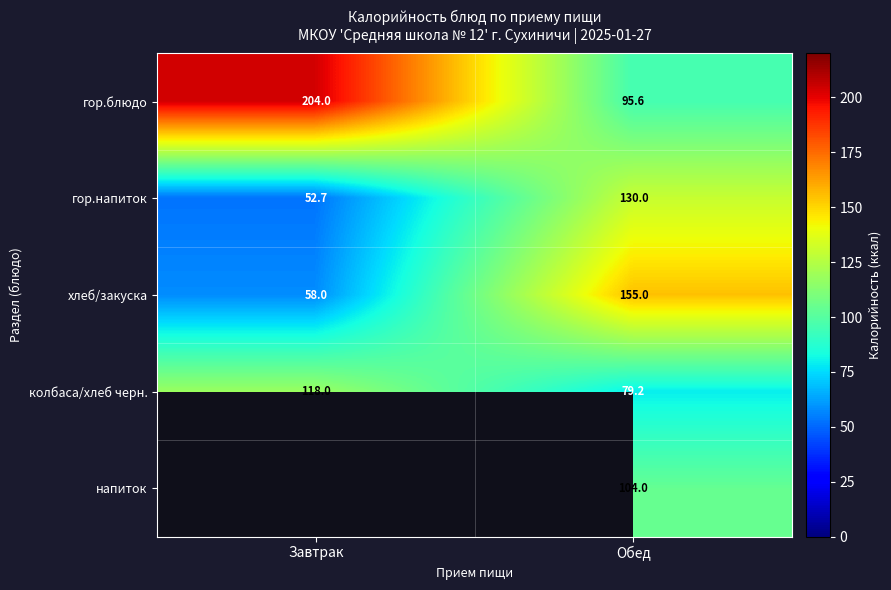

What value does the хлеб/закуска series have at Обед?

155.0